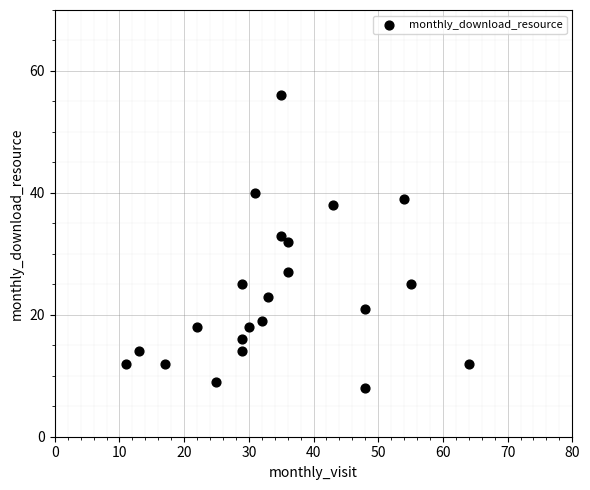

What is the range of X values (max minus min)?

53